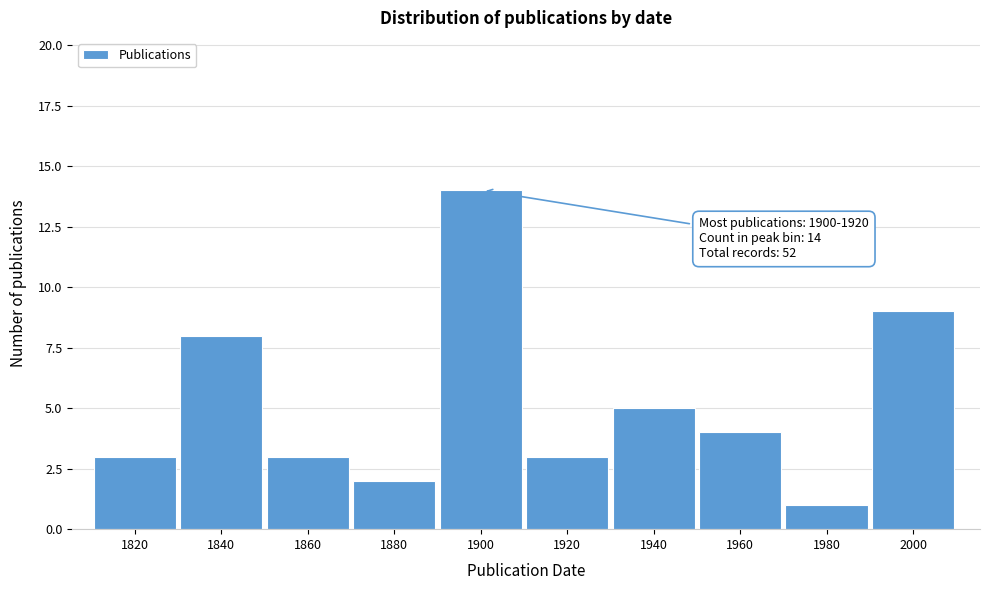

Reading left to right, transcribe all the data shown in this chart.

1820=3	1840=8	1860=3	1880=2	1900=14	1920=3	1940=5	1960=4	1980=1	2000=9